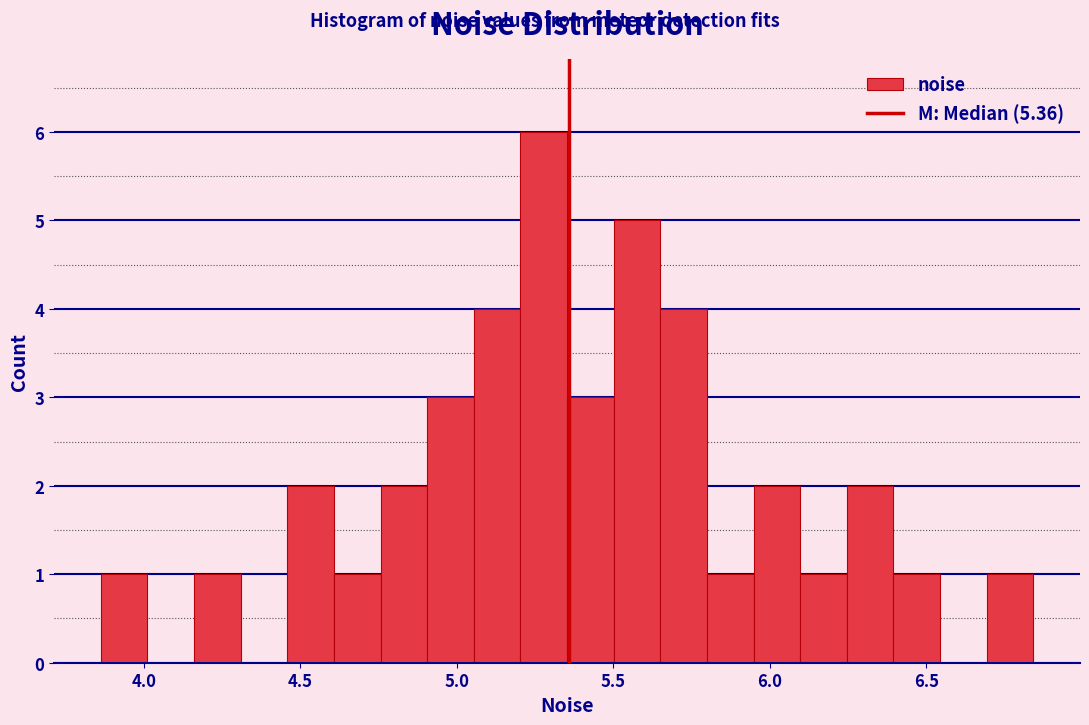

Around what value on the x-axis is the tallest bar? Give the approximate position of its centre, as read against the axis.

5.30